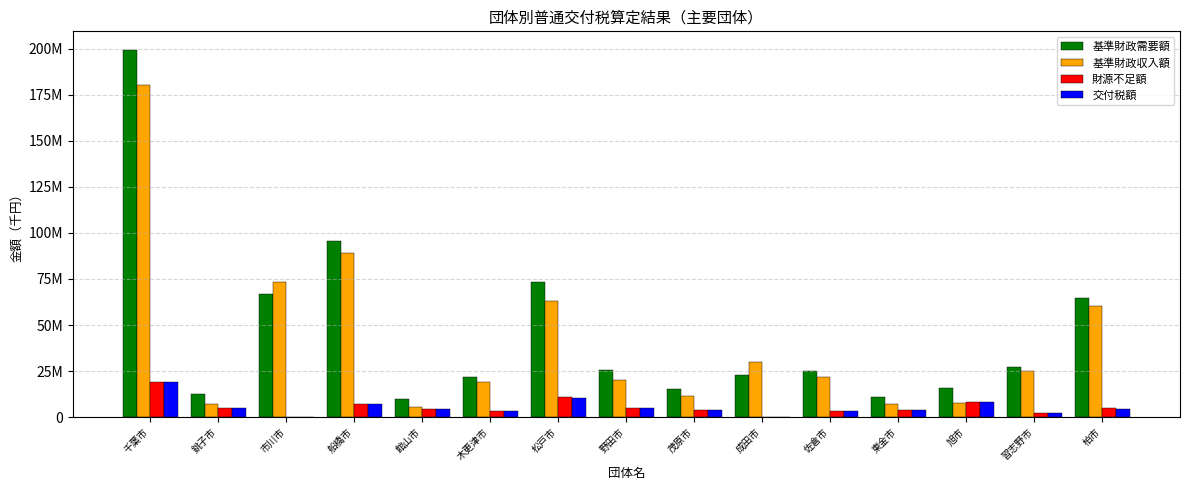

What are all the series names shown in the legend?

基準財政需要額, 基準財政収入額, 財源不足額, 交付税額